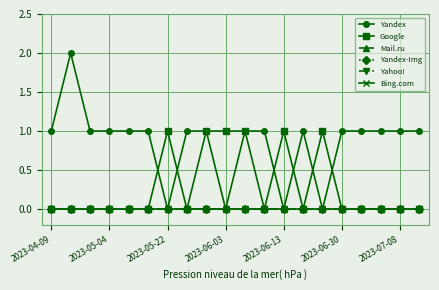

What is the value of the Yandex point at the 5th from the left?

1